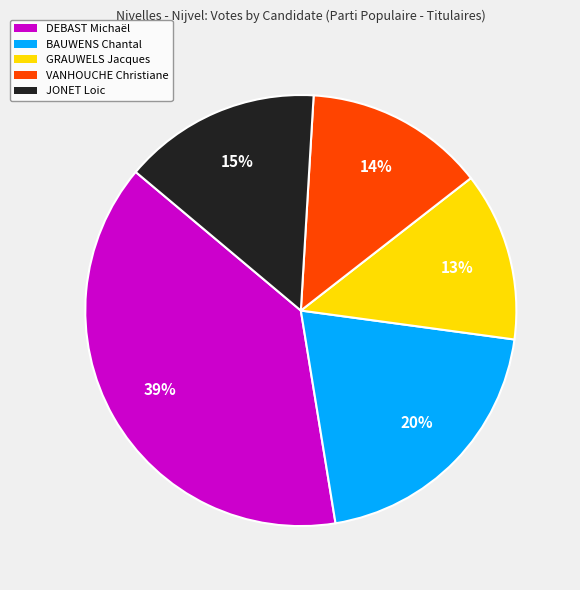

Rank the categories by value from highest to lowest.

DEBAST Michaël, BAUWENS Chantal, JONET Loic, VANHOUCHE Christiane, GRAUWELS Jacques